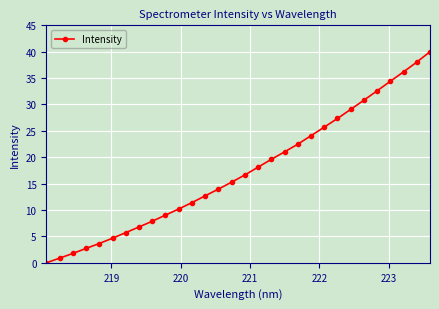

What is the value of the 28th point from the left?

36.2